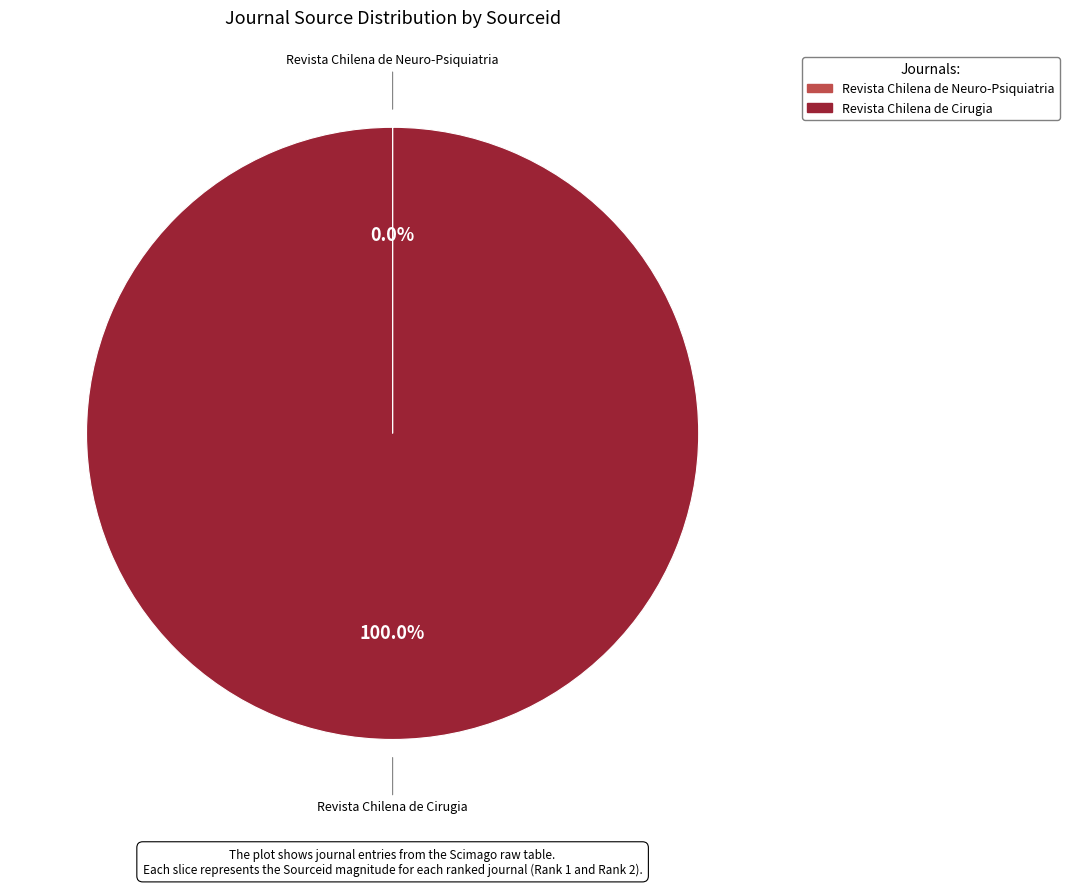

Which slice is the largest?

Revista Chilena de Cirugia